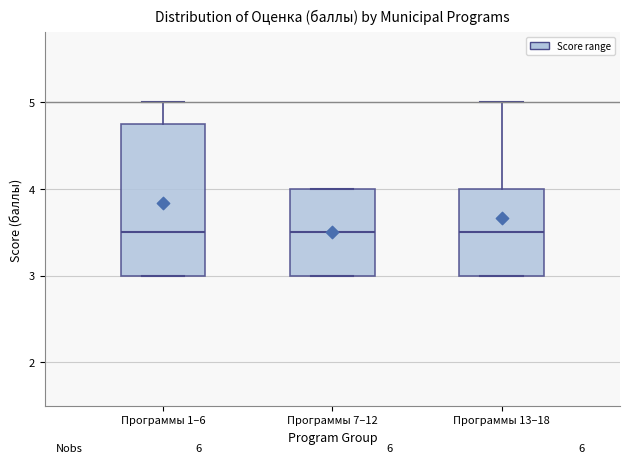

Reading left to right, transcribe this box plot: for each box, give where its median line is, the range the box spans, and where its two whiskers end, as read against the y-axis. The values are not printed on the chart, so give them approximately, as read against the axis.

Программы 1–6: median 3.5, box 3.0 to 4.8, whiskers 3.0 to 5.0
Программы 7–12: median 3.5, box 3.0 to 4.0, whiskers 3.0 to 4.0
Программы 13–18: median 3.5, box 3.0 to 4.0, whiskers 3.0 to 5.0